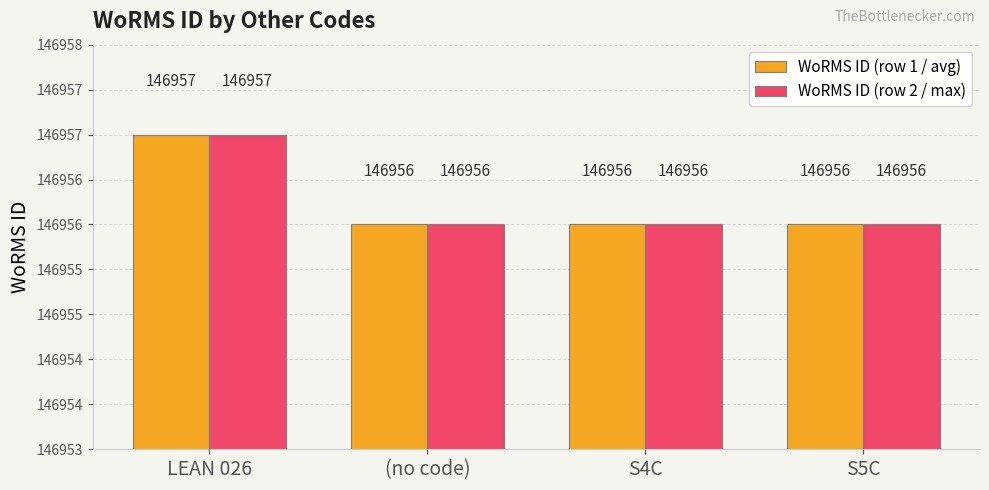

What is the average value of the WoRMS ID (row 2 / max) series?

146956